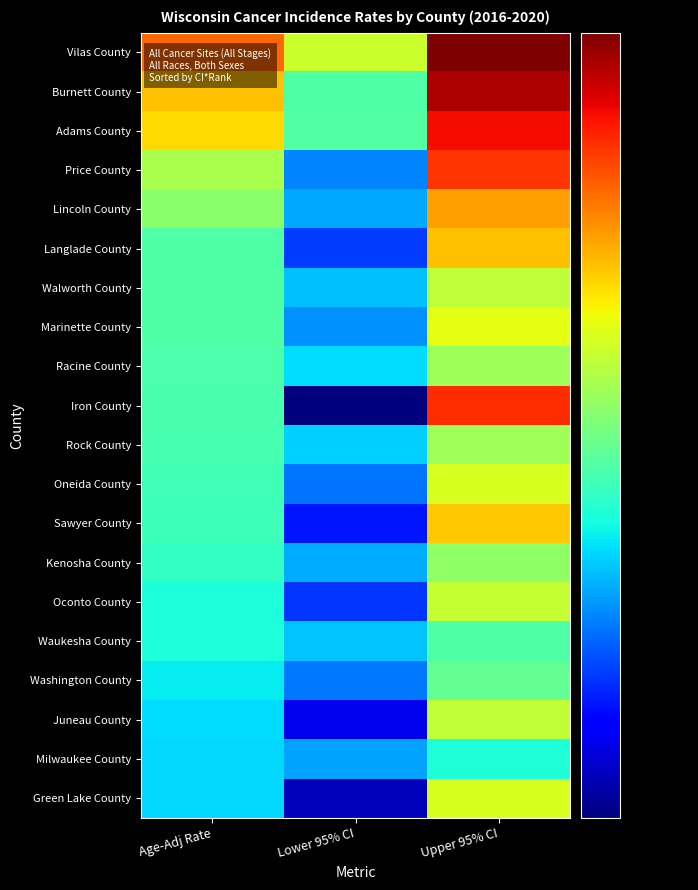

Which has a higher value, Lower 95% CI or Upper 95% CI?

Upper 95% CI